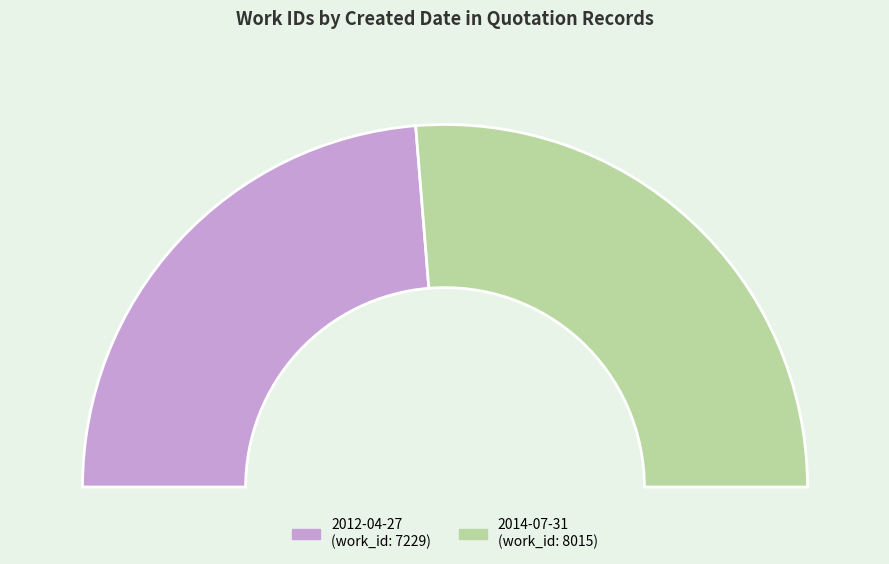

Which slice is the largest?

2014-07-31